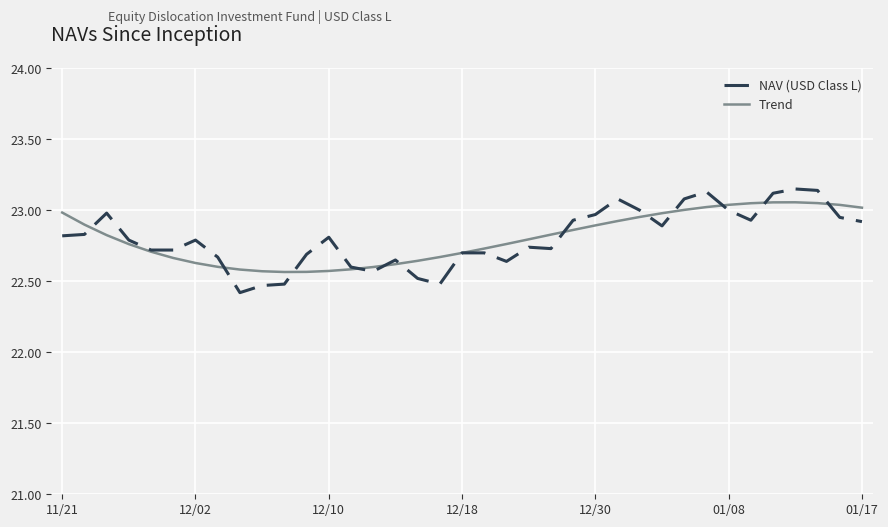

Which series has the widest spread of values?

NAV (USD Class L)